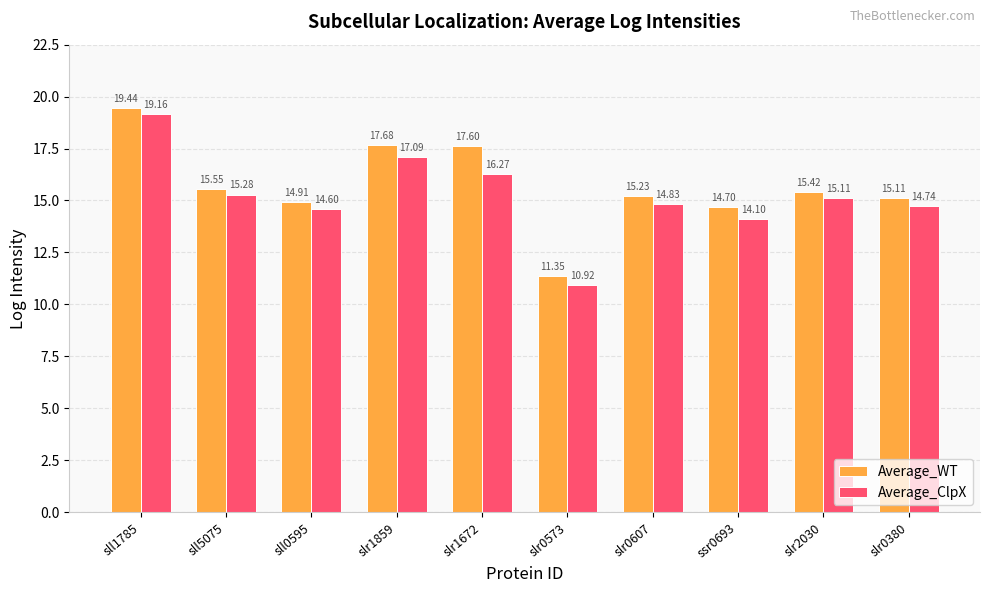

What is the sum of the Average_WT values at slr0607 and slr0573?

26.6